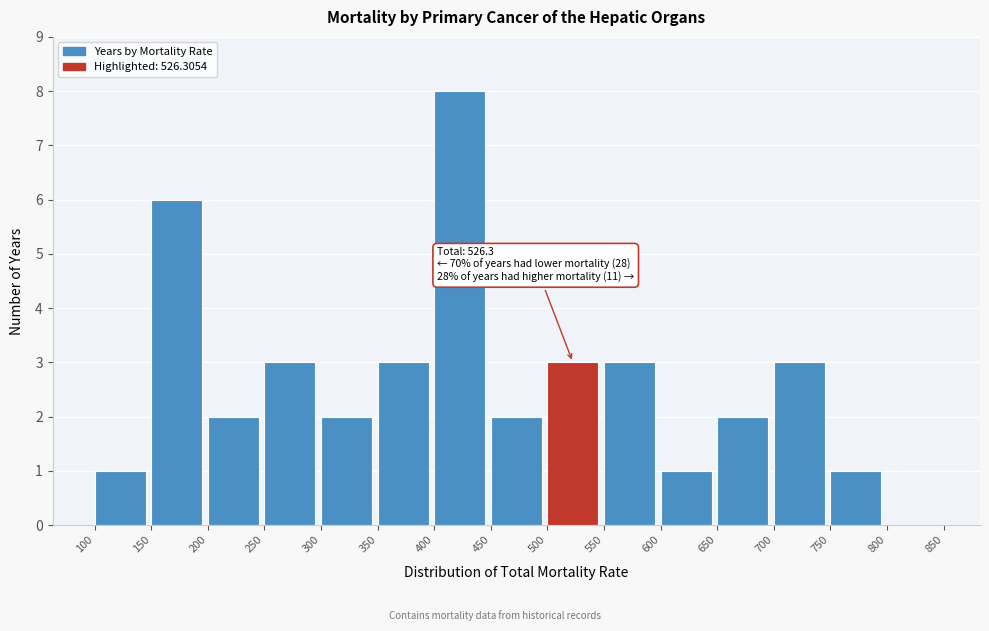

Which range on the x-axis has the tallest bar?

400 to 450